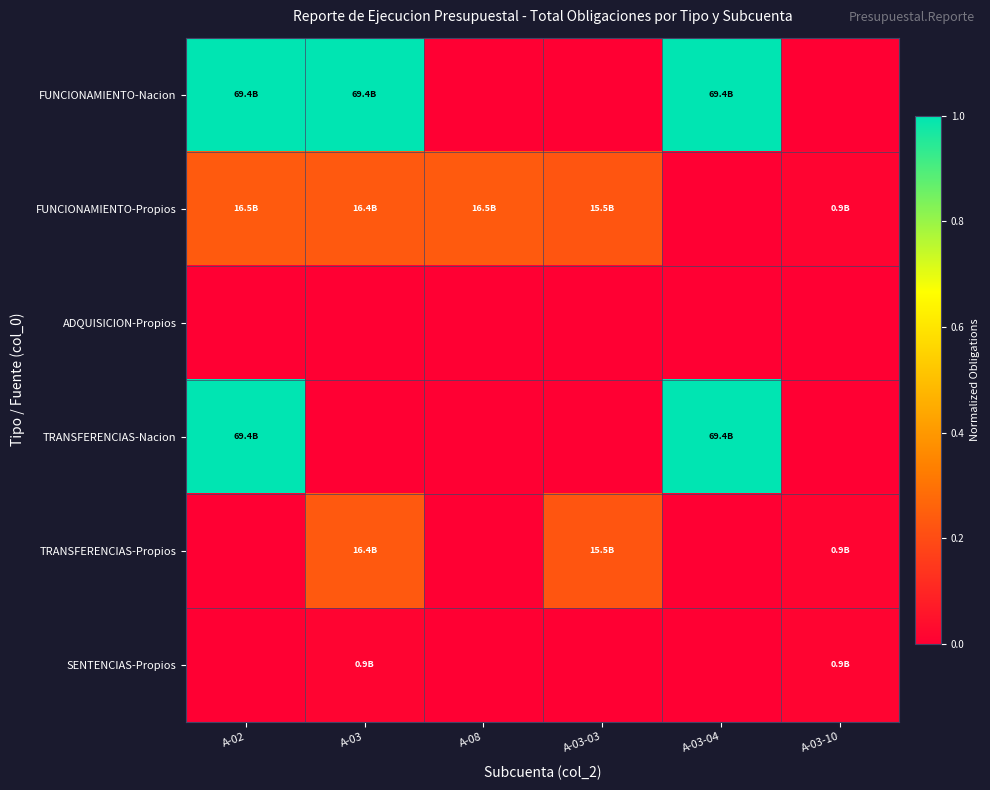

Reading right to left, extract all data points from this chart.

FUNCIONAMIENTO-Nacion: A-03-10=0.0	A-03-04=1.0	A-03-03=0.0	A-08=0.0	A-03=1.0	A-02=1.0
FUNCIONAMIENTO-Propios: A-03-10=0.0	A-03-04=0.0	A-03-03=0.2	A-08=0.2	A-03=0.2	A-02=0.2
ADQUISICION-Propios: A-03-10=0.0	A-03-04=0.0	A-03-03=0.0	A-08=0.0	A-03=0.0	A-02=0.0
TRANSFERENCIAS-Nacion: A-03-10=0.0	A-03-04=1.0	A-03-03=0.0	A-08=0.0	A-03=0.0	A-02=1.0
TRANSFERENCIAS-Propios: A-03-10=0.0	A-03-04=0.0	A-03-03=0.2	A-08=0.0	A-03=0.2	A-02=0.0
SENTENCIAS-Propios: A-03-10=0.0	A-03-04=0.0	A-03-03=0.0	A-08=0.0	A-03=0.0	A-02=0.0